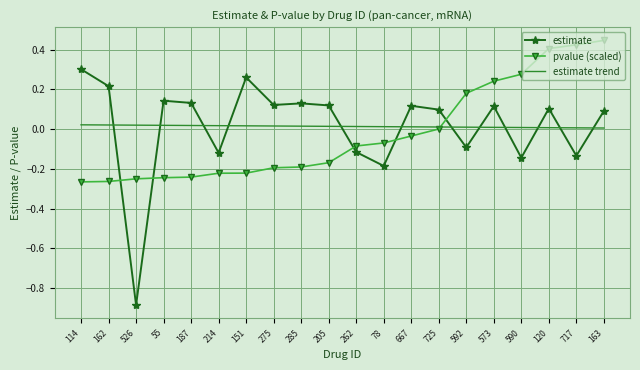

How many categories are shown in the chart?

20